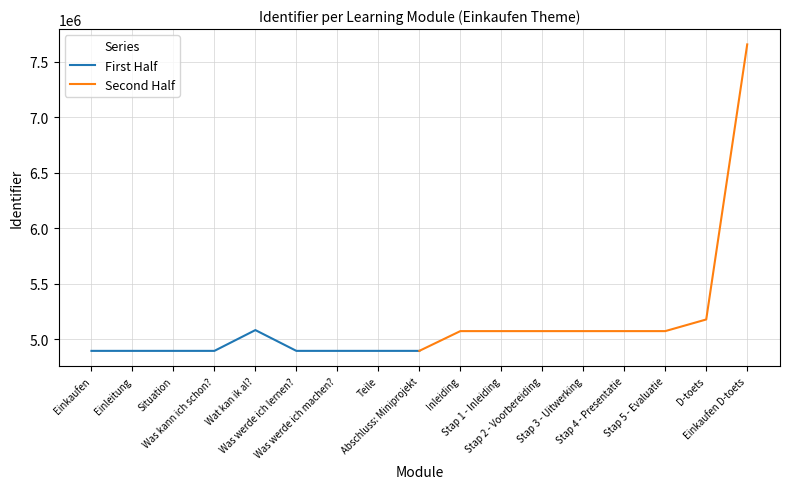

What is the minimum value for First Half?

4897487